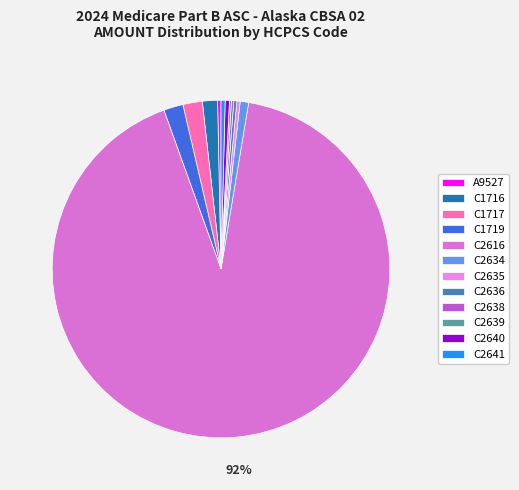

What percentage is the C1717 slice, to the nearest percent?

2%